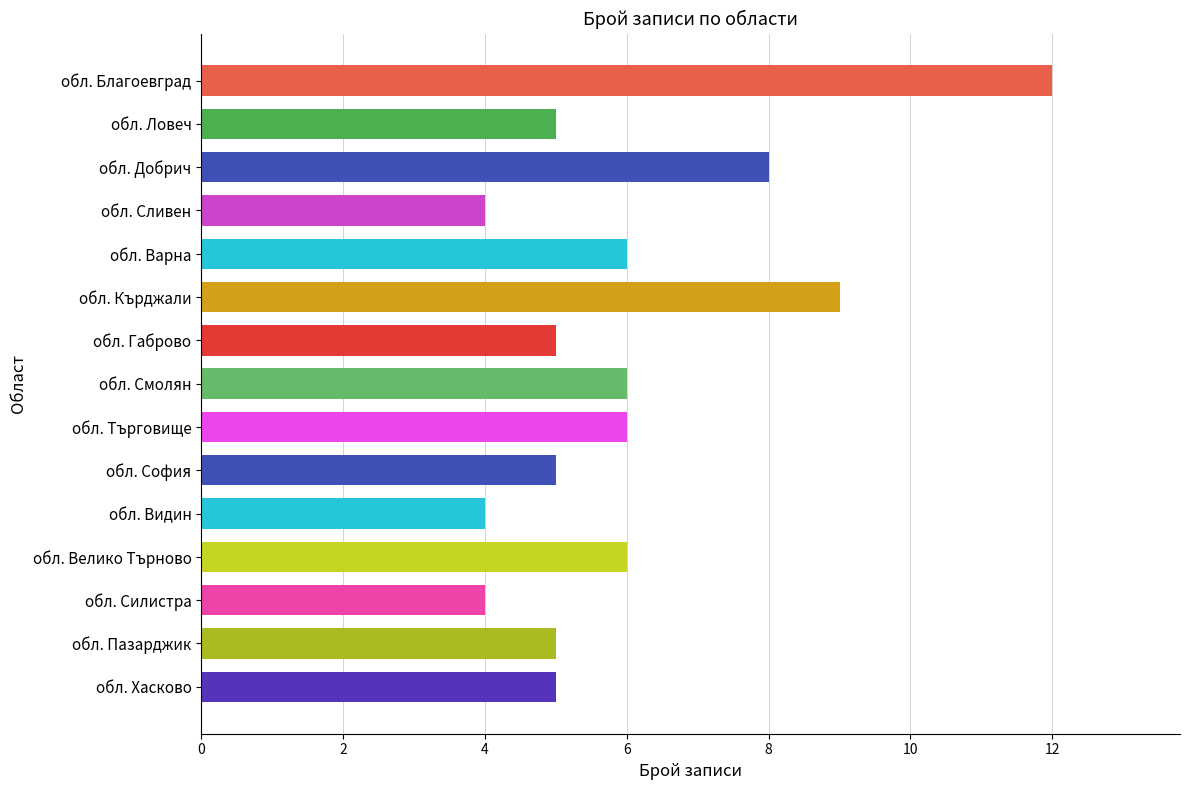

Reading bottom to top, list all the values displayed in this chart.

обл. Хасково=5	обл. Пазарджик=5	обл. Силистра=4	обл. Велико Търново=6	обл. Видин=4	обл. София=5	обл. Търговище=6	обл. Смолян=6	обл. Габрово=5	обл. Кърджали=9	обл. Варна=6	обл. Сливен=4	обл. Добрич=8	обл. Ловеч=5	обл. Благоевград=12